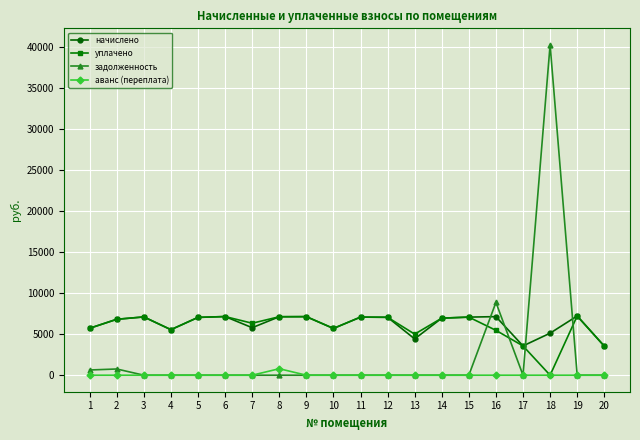

Is it true that уплачено equals 9812.0 at 6?

False